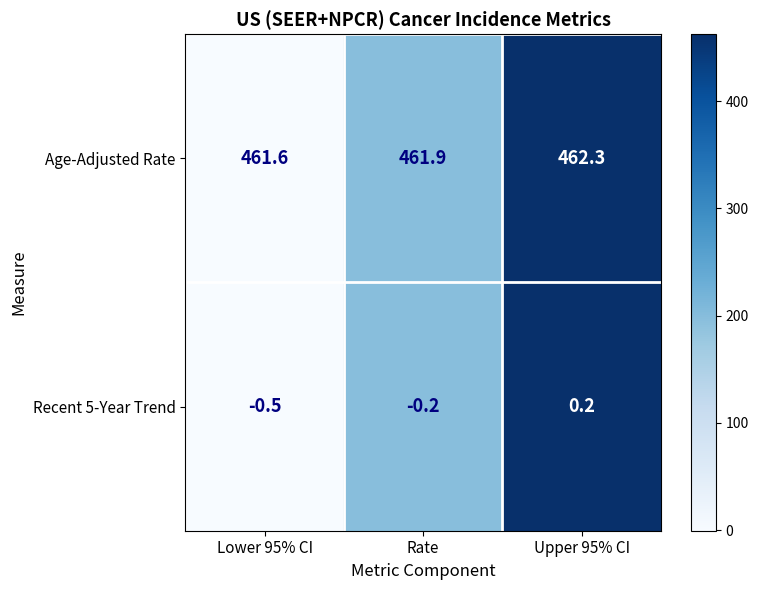

Where is Age-Adjusted Rate nearest to the value 461?

Lower 95% CI